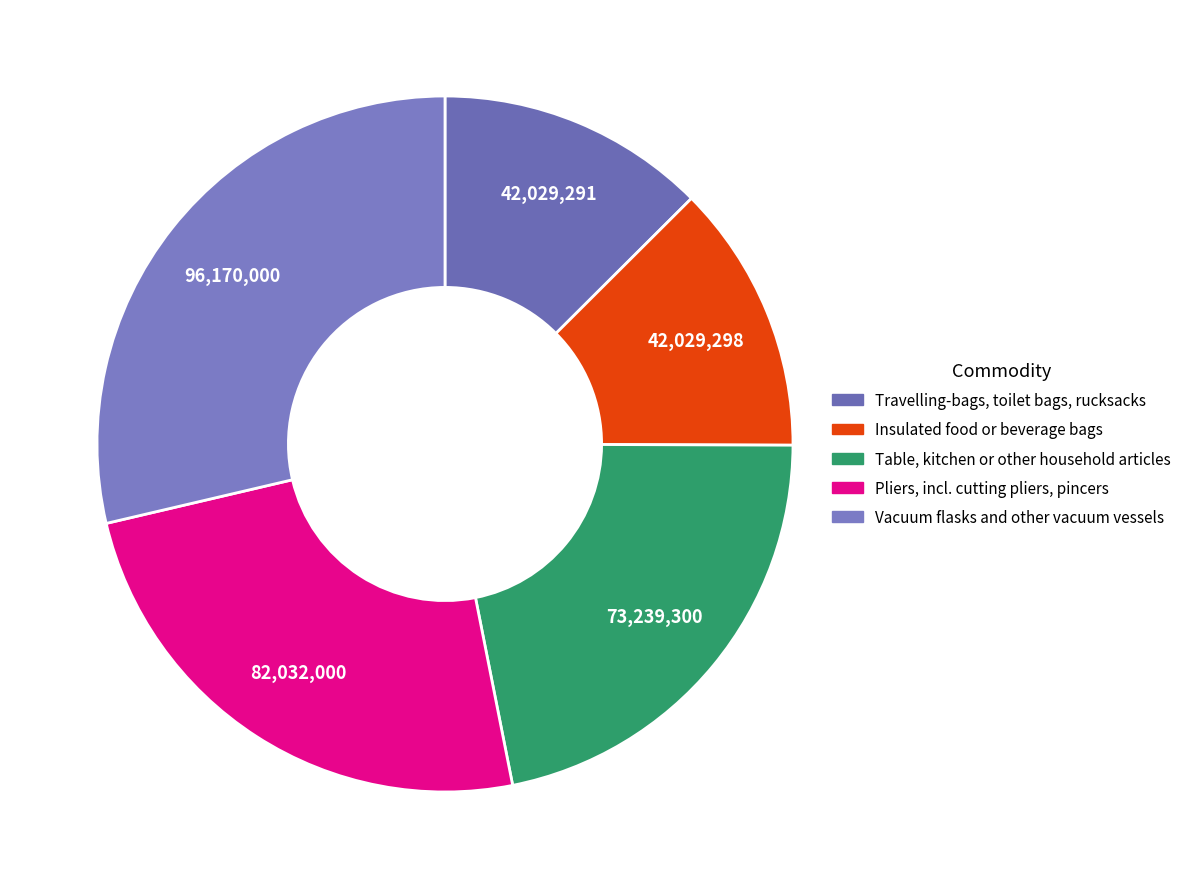

What is the largest slice in the pie chart?

Vacuum flasks and other vacuum vessels